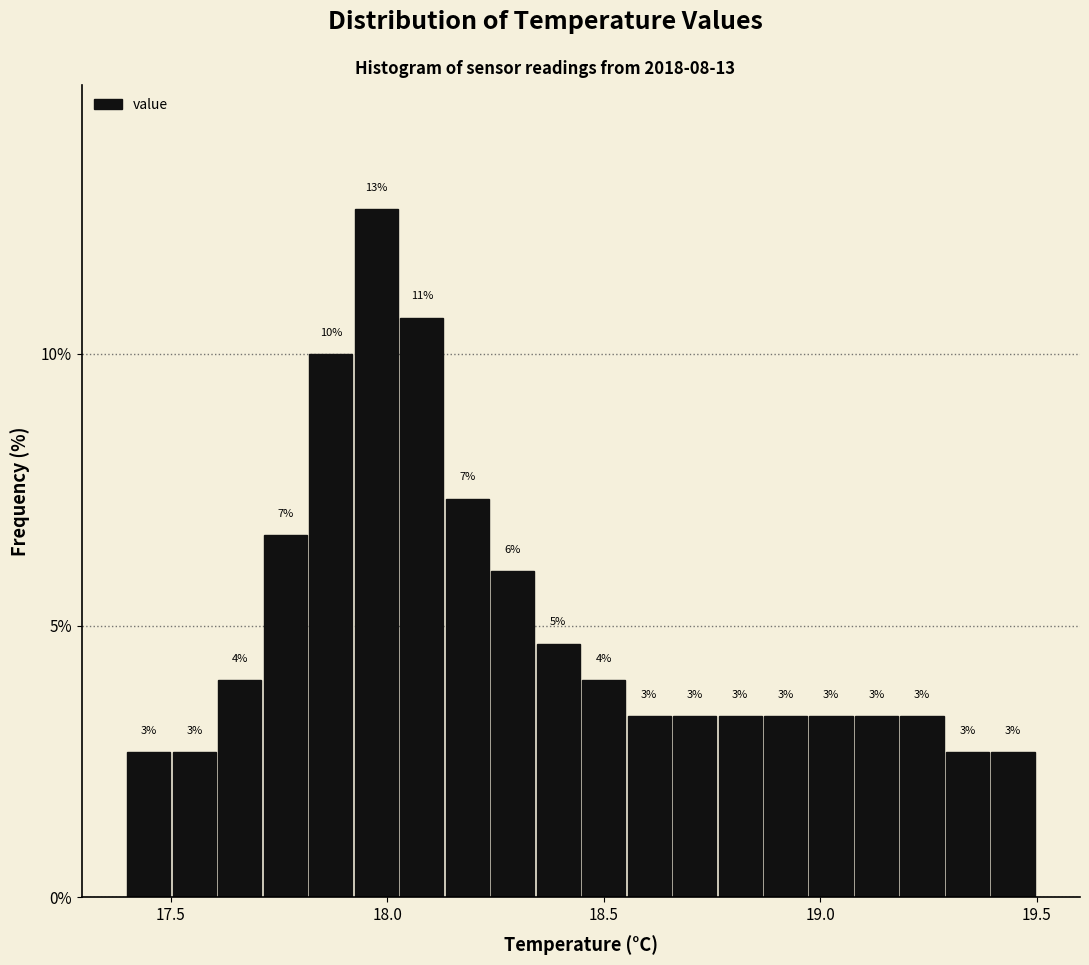

Read against the x-axis, roughly where is the centre of the tallest bar?

17.95